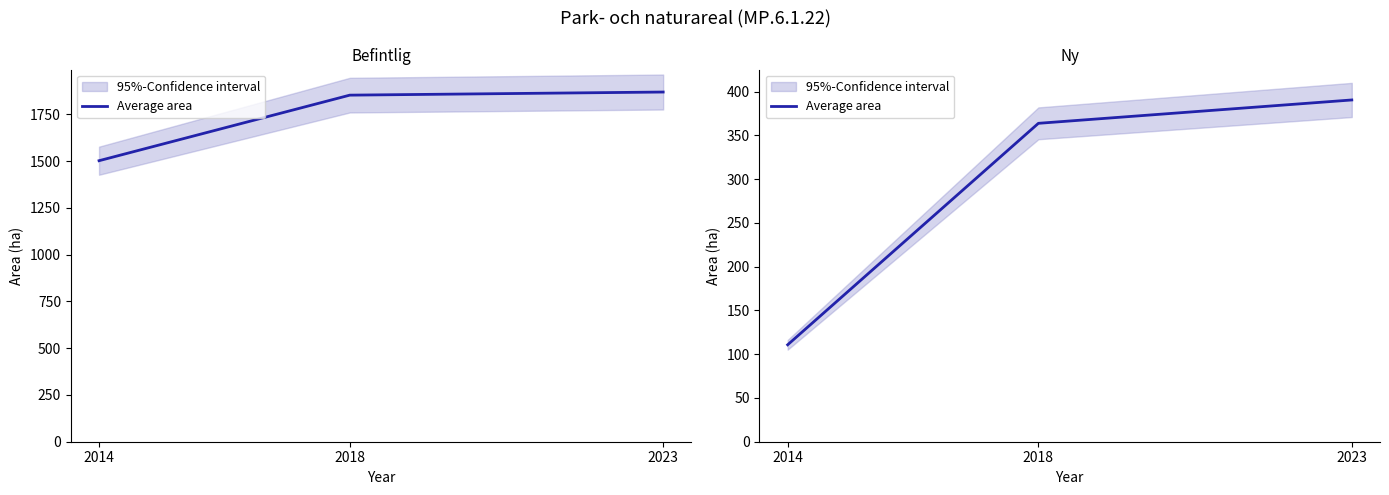

What is the change in value from 2014 to 2018?

+253.1